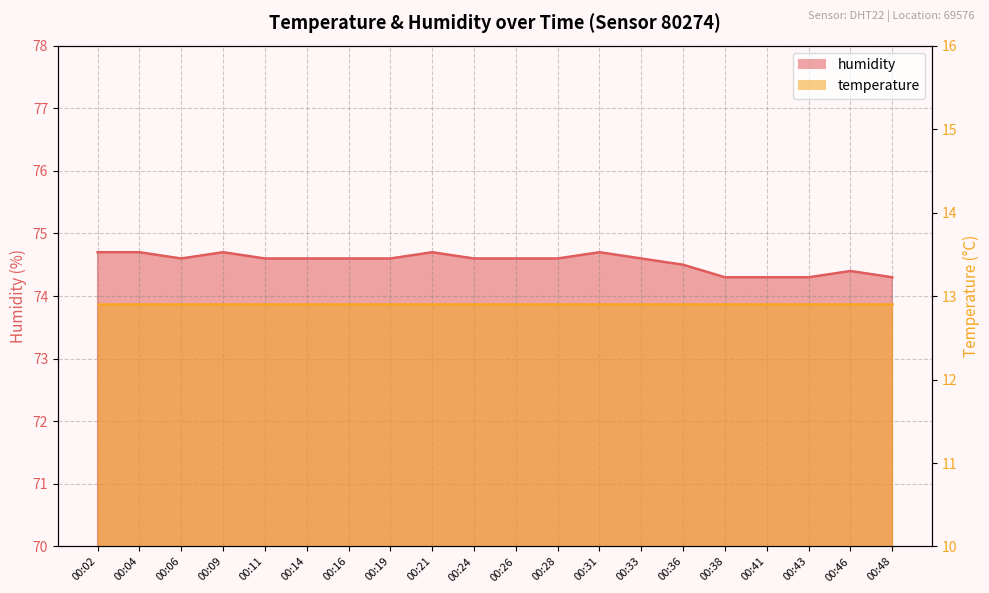

Rank the categories by value from highest to lowest.

00:02, 00:04, 00:09, 00:21, 00:31, 00:06, 00:11, 00:14, 00:16, 00:19, 00:24, 00:26, 00:28, 00:33, 00:36, 00:46, 00:38, 00:41, 00:43, 00:48